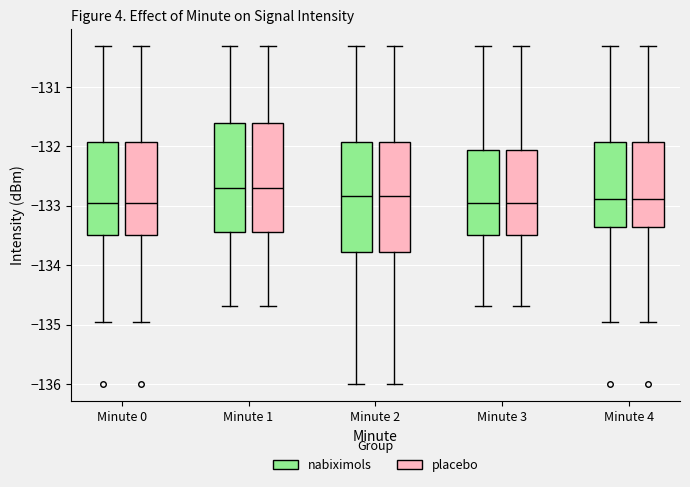

Reading left to right, transcribe this box plot: for each box, give where its median line is, the range the box spans, and where its two whiskers end, as read against the y-axis. The values are not printed on the chart, so give them approximately, as read against the axis.

Minute 0 (nabiximols): median -132.9, box -133.5 to -131.9, whiskers -135.0 to -130.3
Minute 0 (placebo): median -132.9, box -133.5 to -131.9, whiskers -135.0 to -130.3
Minute 1 (nabiximols): median -132.7, box -133.4 to -131.6, whiskers -134.7 to -130.3
Minute 1 (placebo): median -132.7, box -133.4 to -131.6, whiskers -134.7 to -130.3
Minute 2 (nabiximols): median -132.8, box -133.8 to -131.9, whiskers -136.0 to -130.3
Minute 2 (placebo): median -132.8, box -133.8 to -131.9, whiskers -136.0 to -130.3
Minute 3 (nabiximols): median -132.9, box -133.5 to -132.1, whiskers -134.7 to -130.3
Minute 3 (placebo): median -132.9, box -133.5 to -132.1, whiskers -134.7 to -130.3
Minute 4 (nabiximols): median -132.9, box -133.4 to -131.9, whiskers -135.0 to -130.3
Minute 4 (placebo): median -132.9, box -133.4 to -131.9, whiskers -135.0 to -130.3